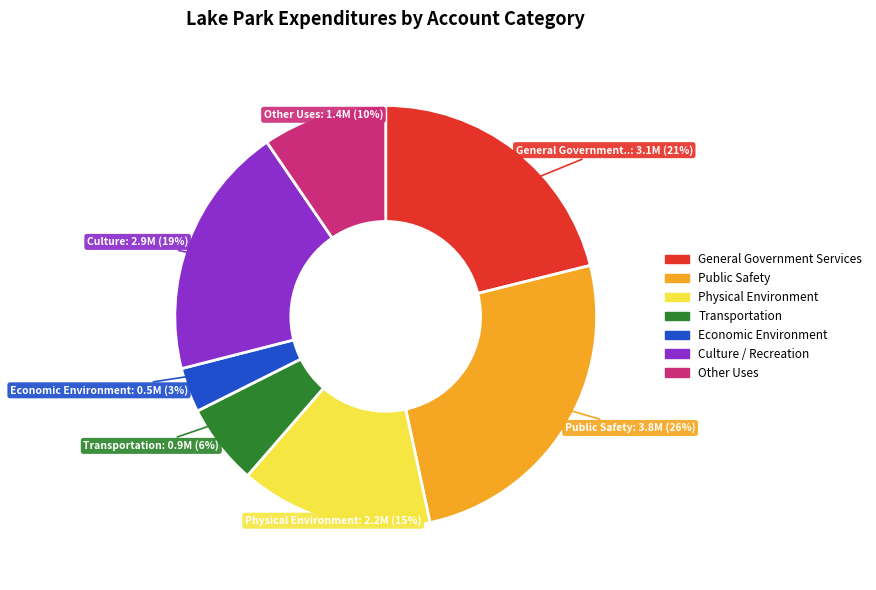

To the nearest percent, what portion does Physical Environment represent?

15%